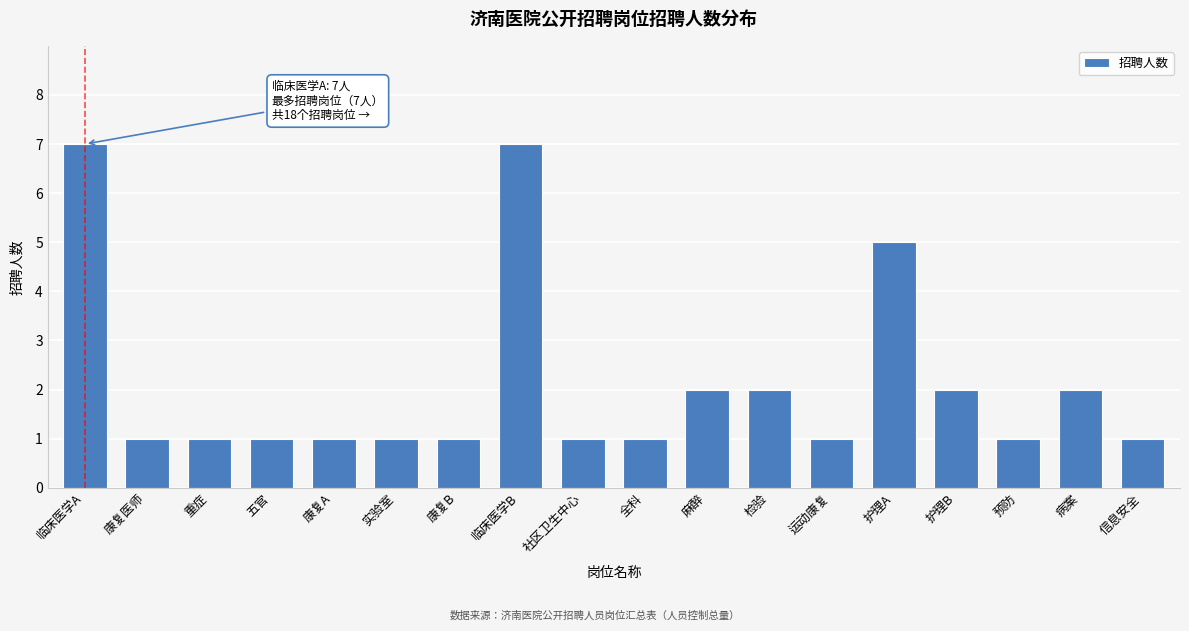

Reading left to right, transcribe all the data shown in this chart.

7	1	1	1	1	1	1	7	1	1	2	2	1	5	2	1	2	1